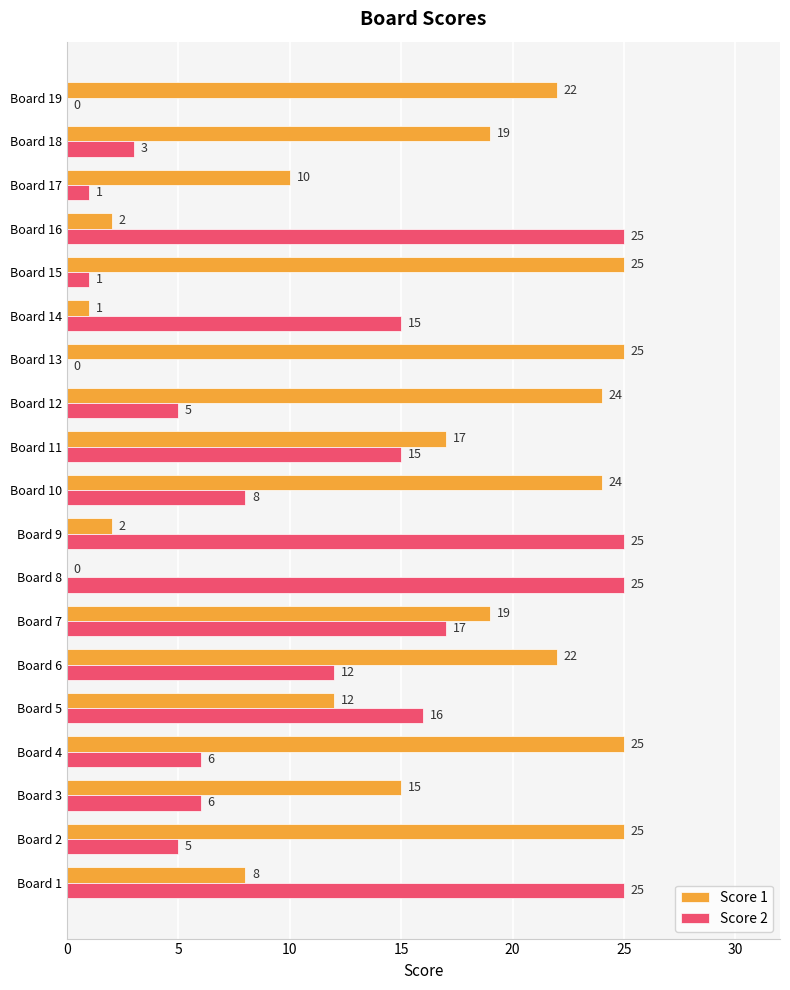

What is the maximum value shown in the chart?

25